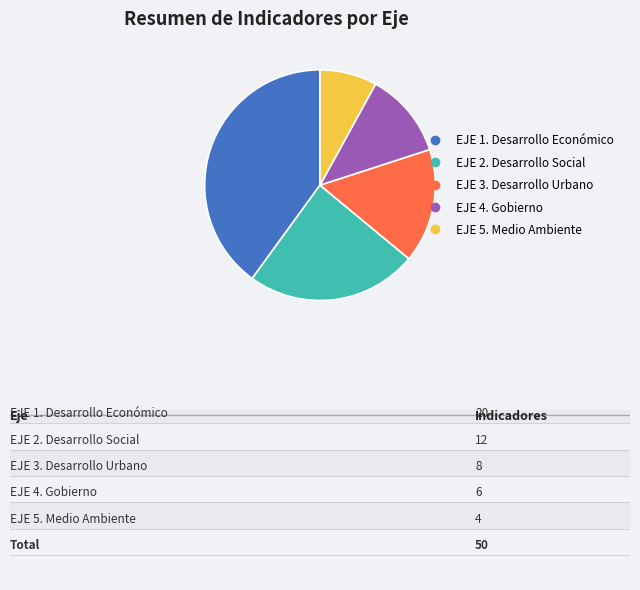

Is it true that EJE 4. Gobierno is 5% of the pie?

False